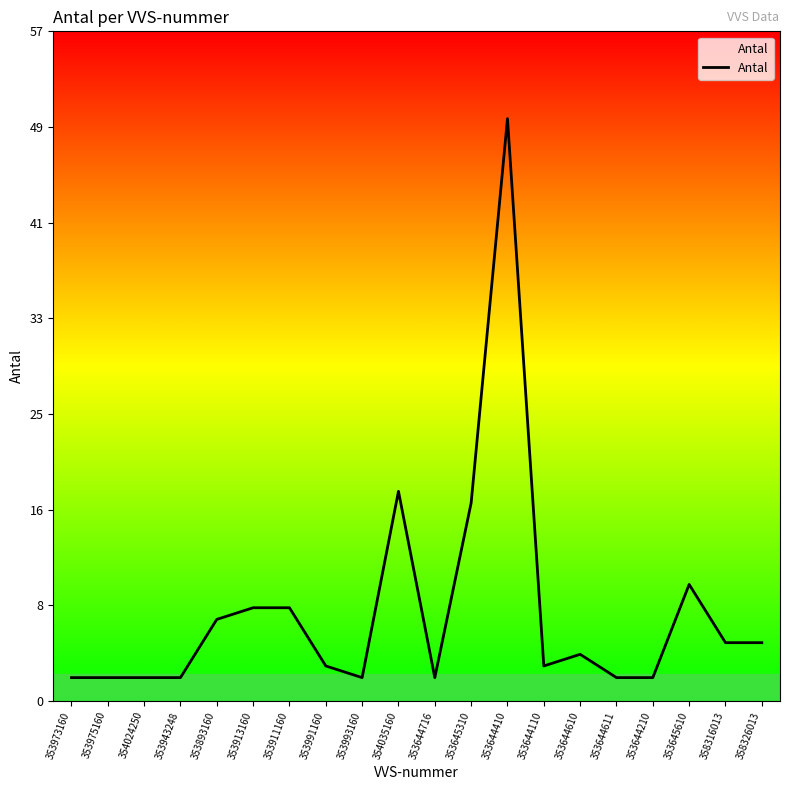

At which label is the value closest to 26?

354035160